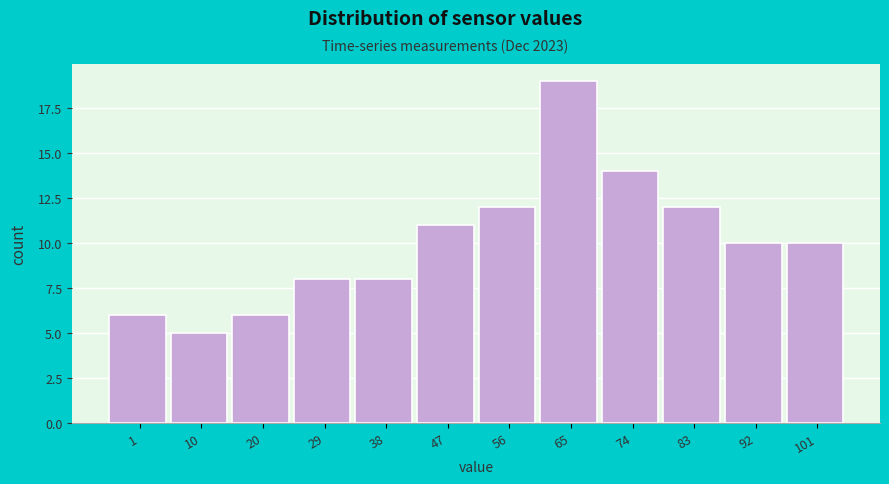

Reading left to right, extract all data points from this chart.

6	5	6	8	8	11	12	19	14	12	10	10